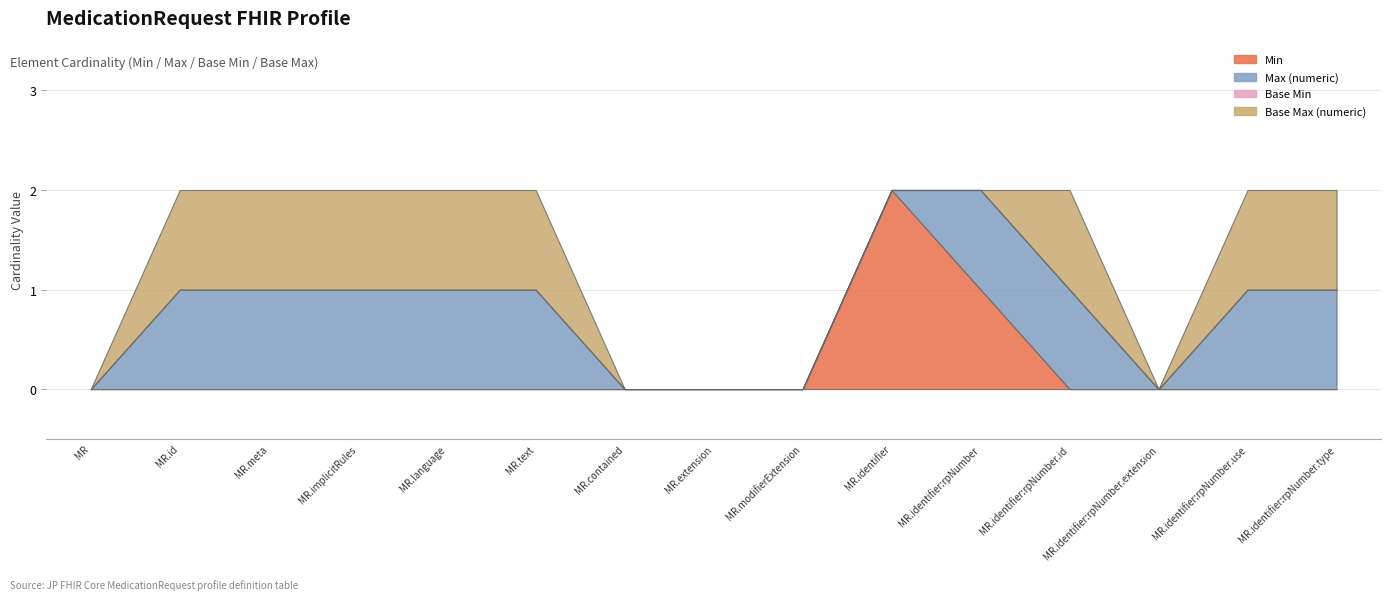

Which series has the largest total across all categories?

Max (numeric)